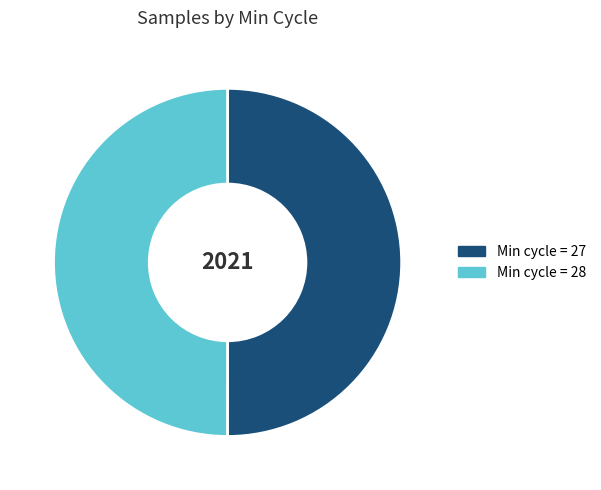

What is the ratio of the value at Min cycle = 28 to the value at Min cycle = 27?

1.0